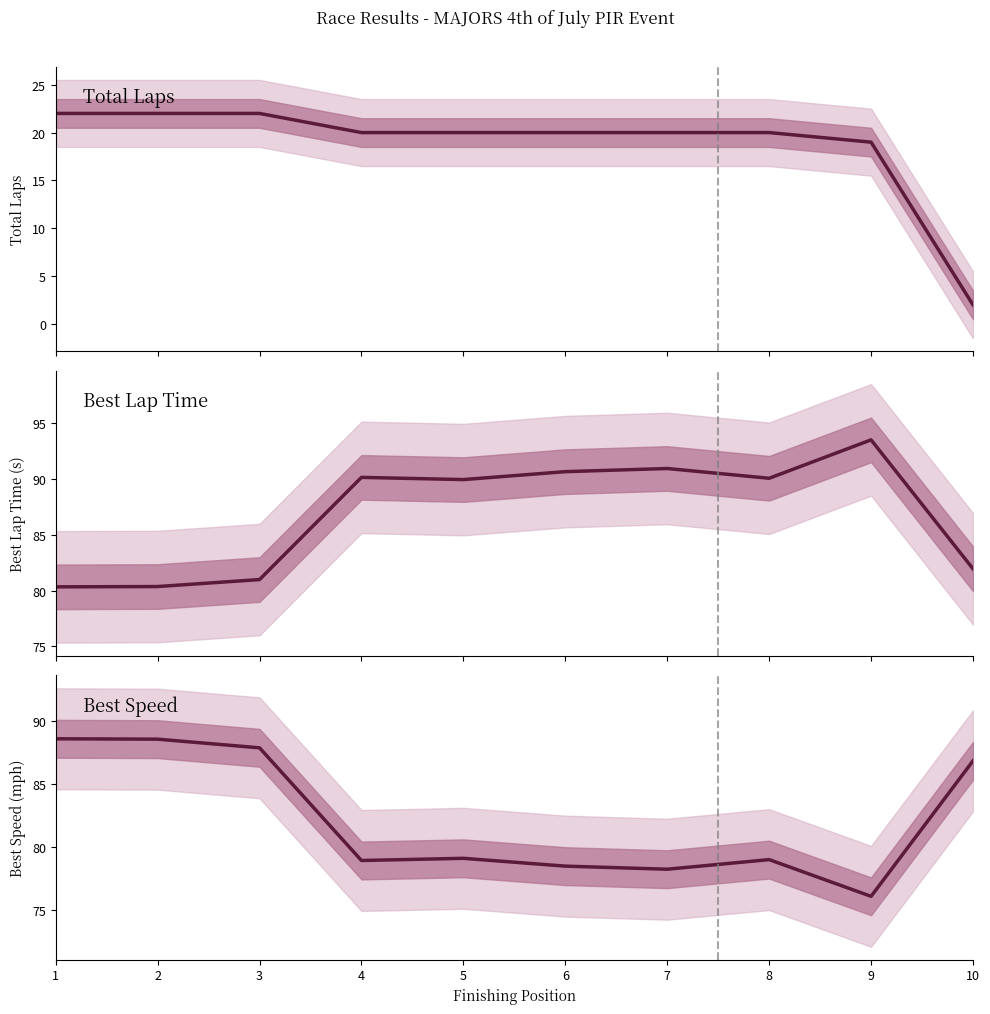

Read the value at 1.

88.6